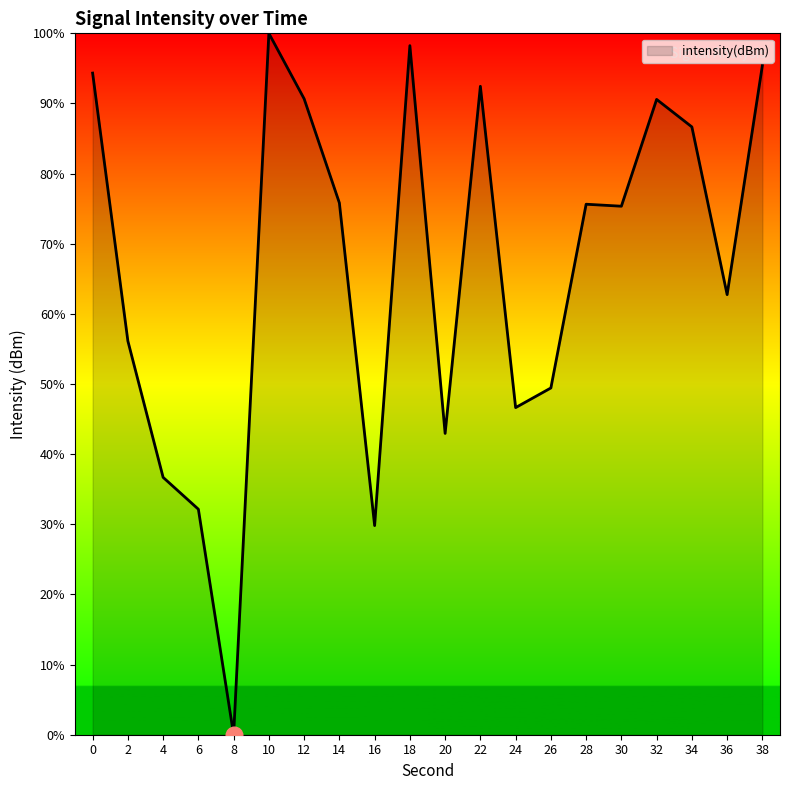

What is the change in value from 10 to 28?

-24.4